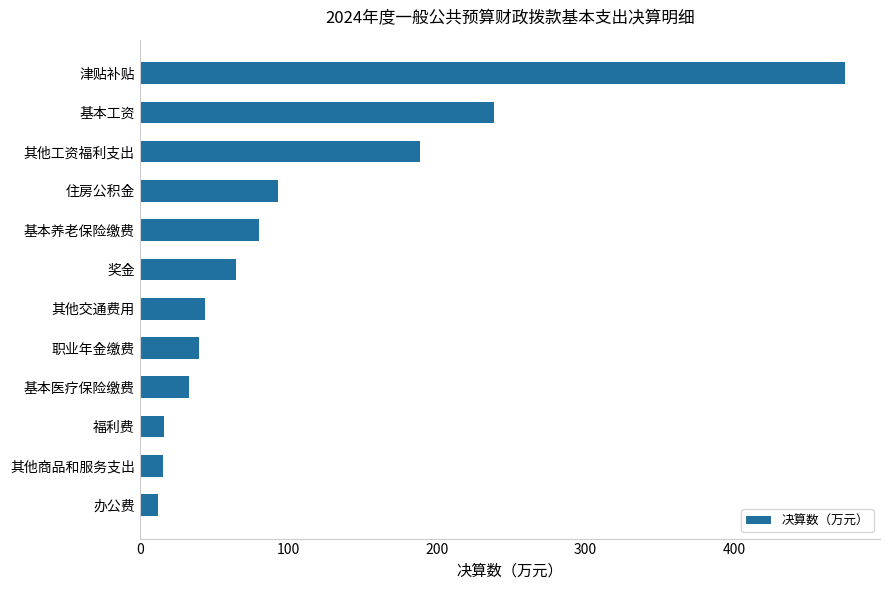

Approximately how many times larger is the value at 其他交通费用 compared to 办公费?

3.5